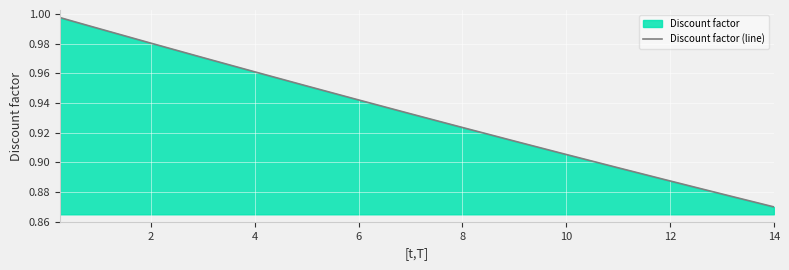

Where is the data nearest to the value 0?

14